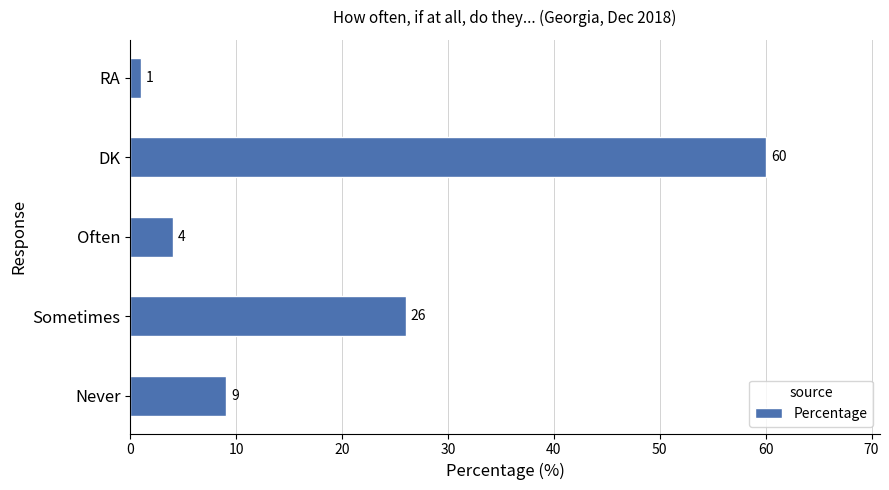

Rank the categories by value from highest to lowest.

DK, Sometimes, Never, Often, RA